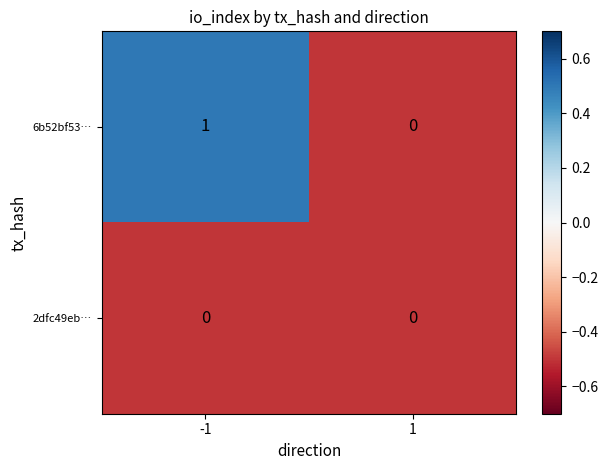

Reading left to right, list all the values displayed in this chart.

6b52bf53…: 1	0
2dfc49eb…: 0	0